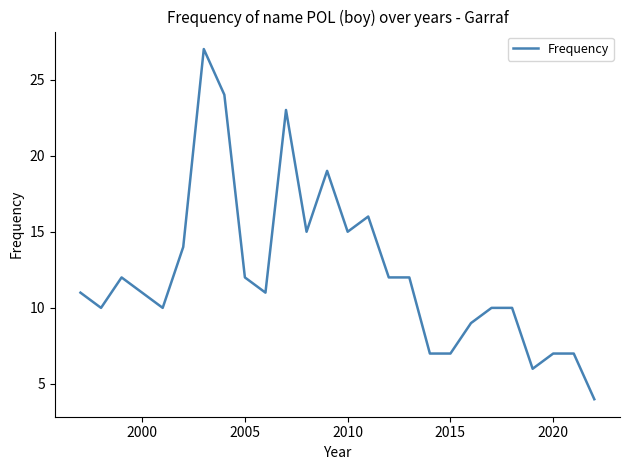

What is the difference between the second highest and minimum values?

20